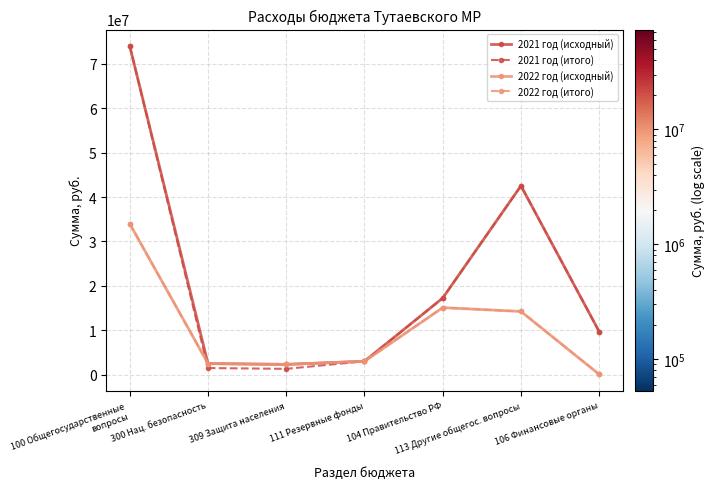

Where does the 2022 год (итого) series first go above 3000000?

100 Общегосударственные
вопросы